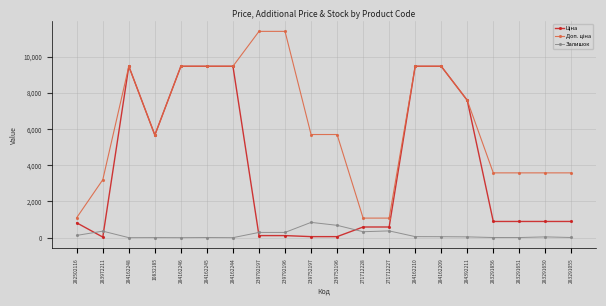

What is the spread (max minus min) of values at 239792197?

11295.9